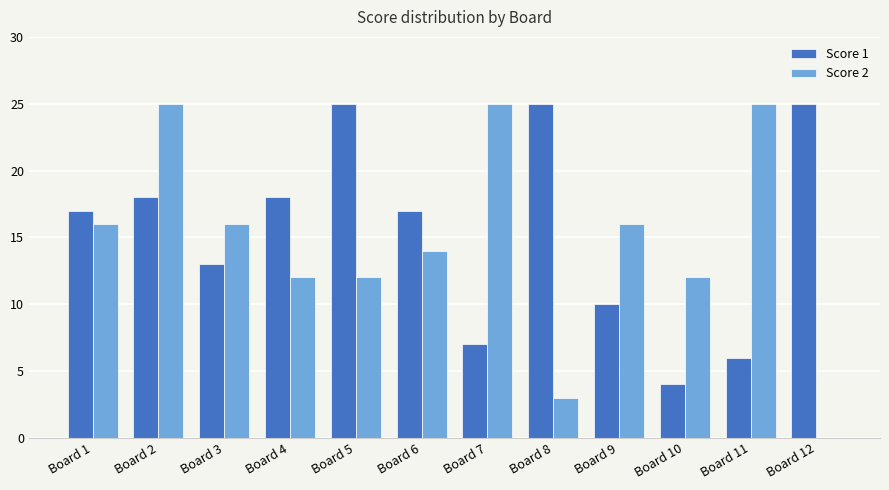

What are all the series names shown in the legend?

Score 1, Score 2